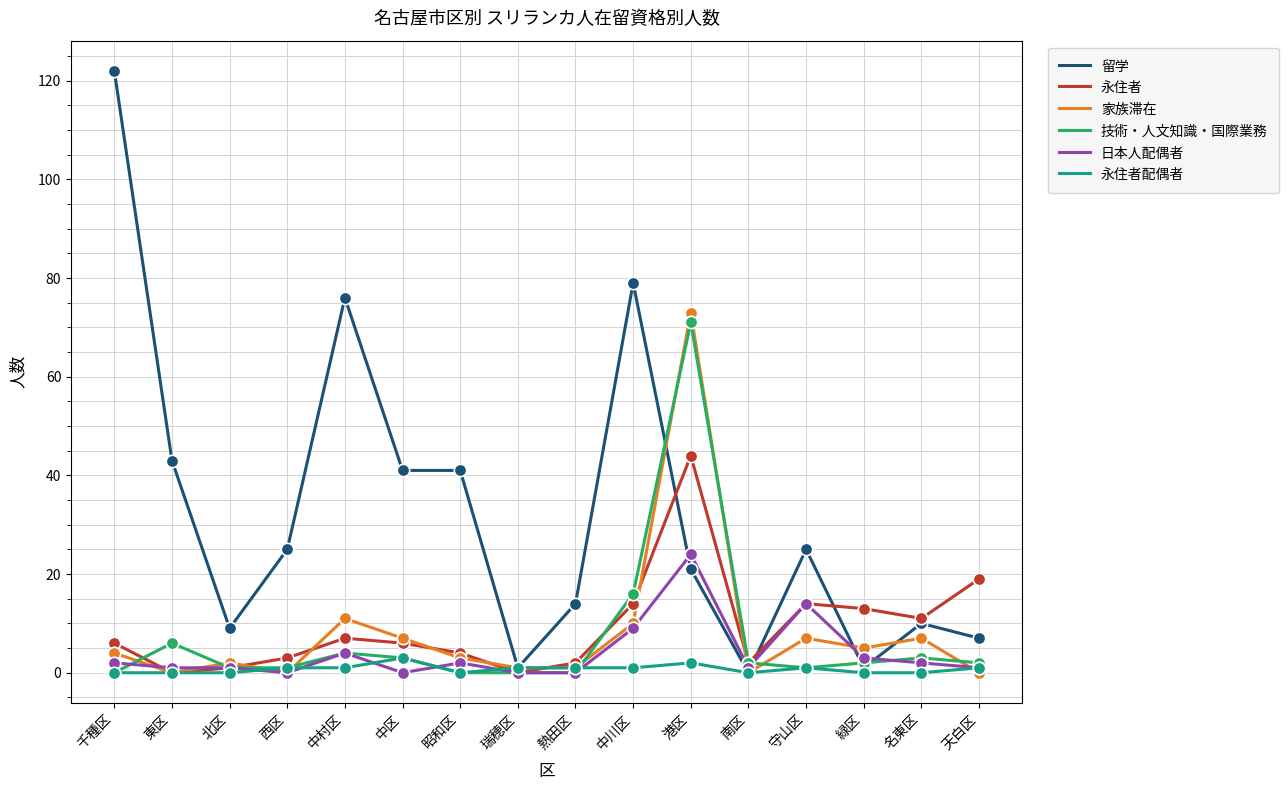

What is the total value across all series at 中区?

60